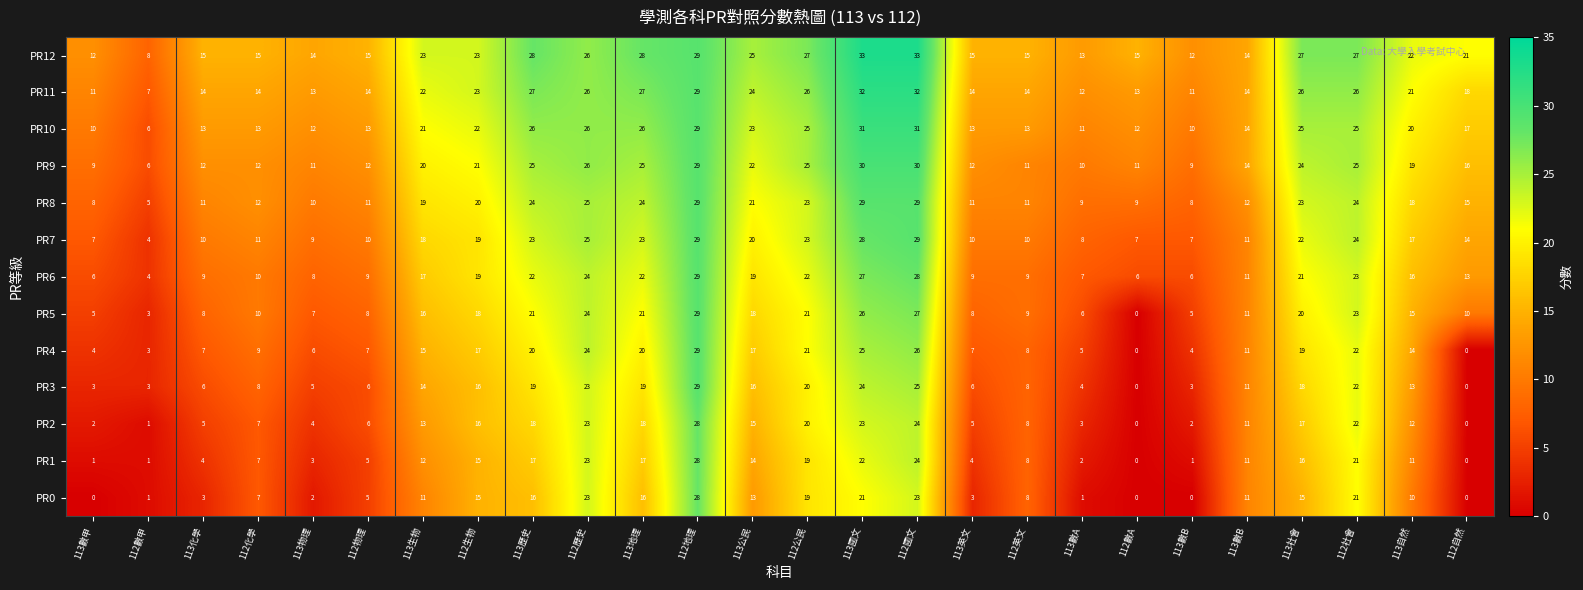

List the series in order of their peak value, highest first.

PR12, PR11, PR10, PR9, PR8, PR7, PR6, PR5, PR4, PR3, PR2, PR1, PR0